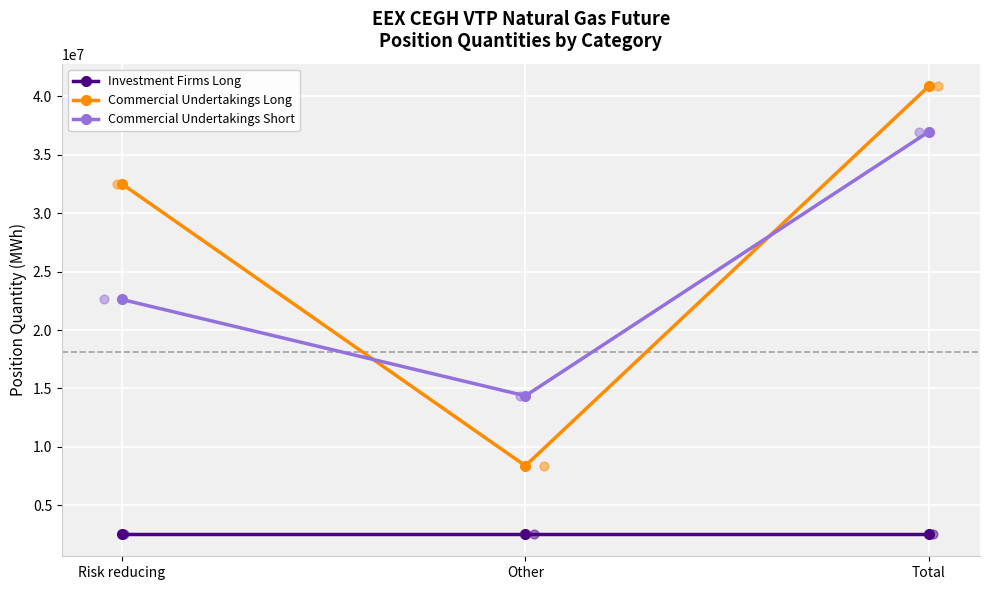

Which series has the largest Y range (max minus min)?

Commercial Undertakings Long